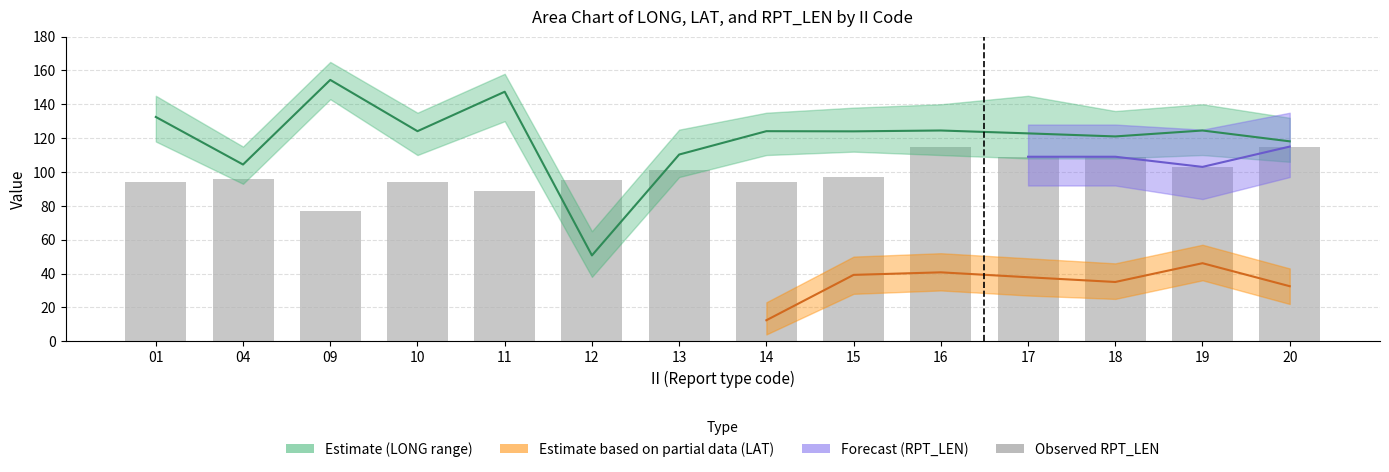

Read the value at 14, to the nearest 5.

95